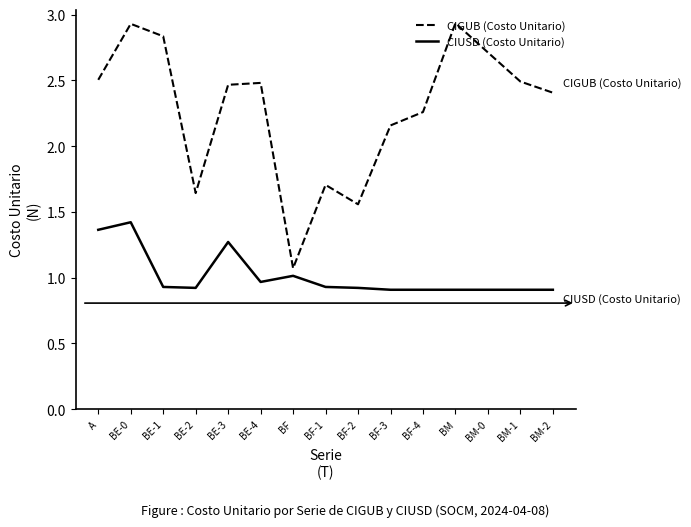

List the series in order of their peak value, lowest first.

CIUSD (Costo Unitario), CIGUB (Costo Unitario)